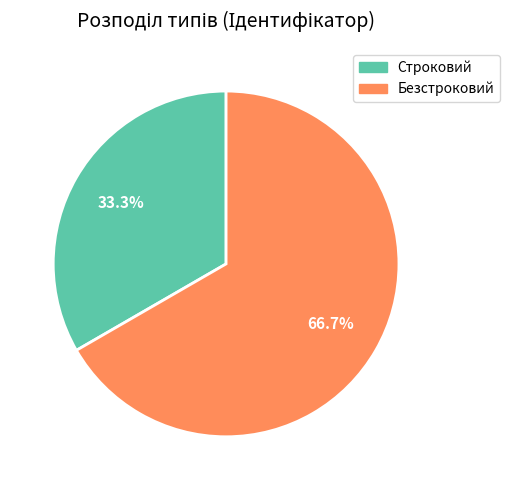

Does Безстроковий represent more than half of the total?

Yes